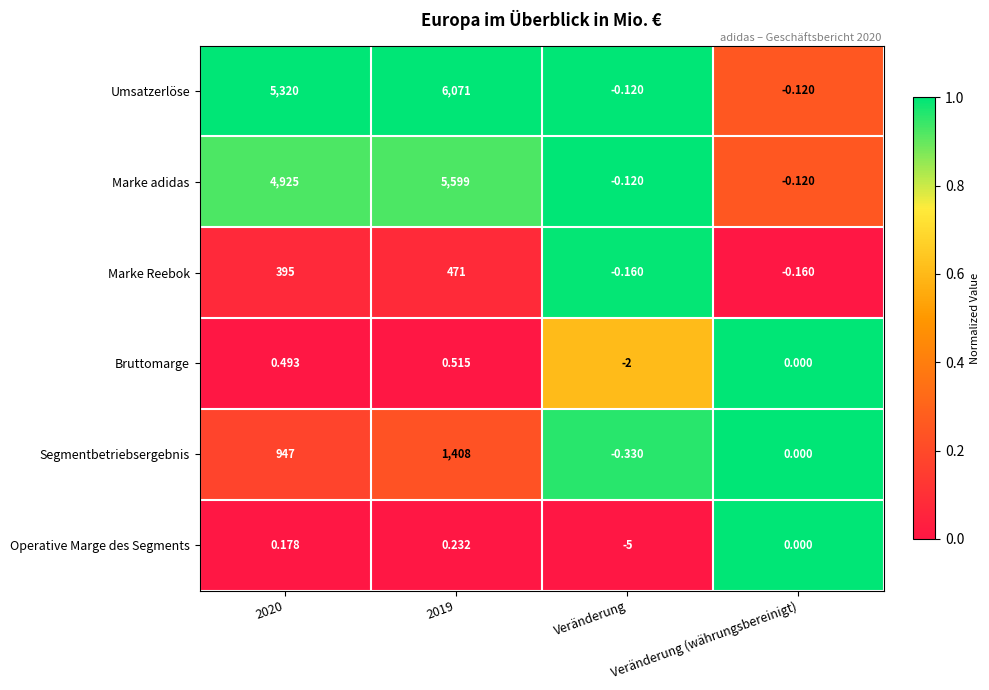

At which label is Operative Marge des Segments closest to -2?

Veränderung (währungsbereinigt)